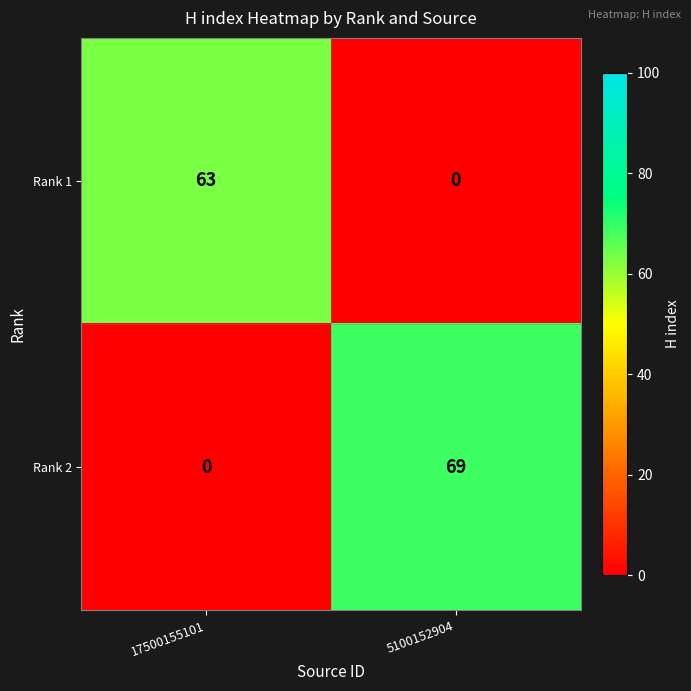

Between 17500155101 and 5100152904, which series saw the biggest shift?

Rank 2